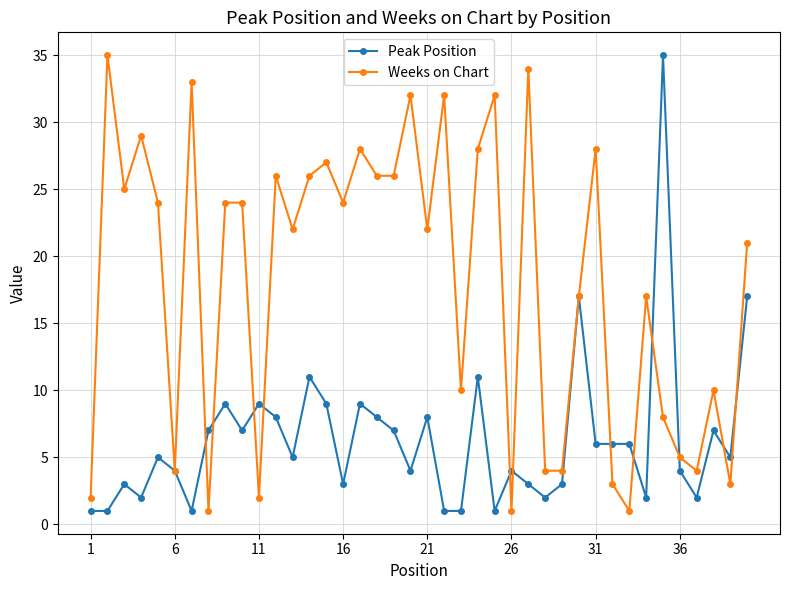

What is the value of the Weeks on Chart point at the 13th from the left?

22